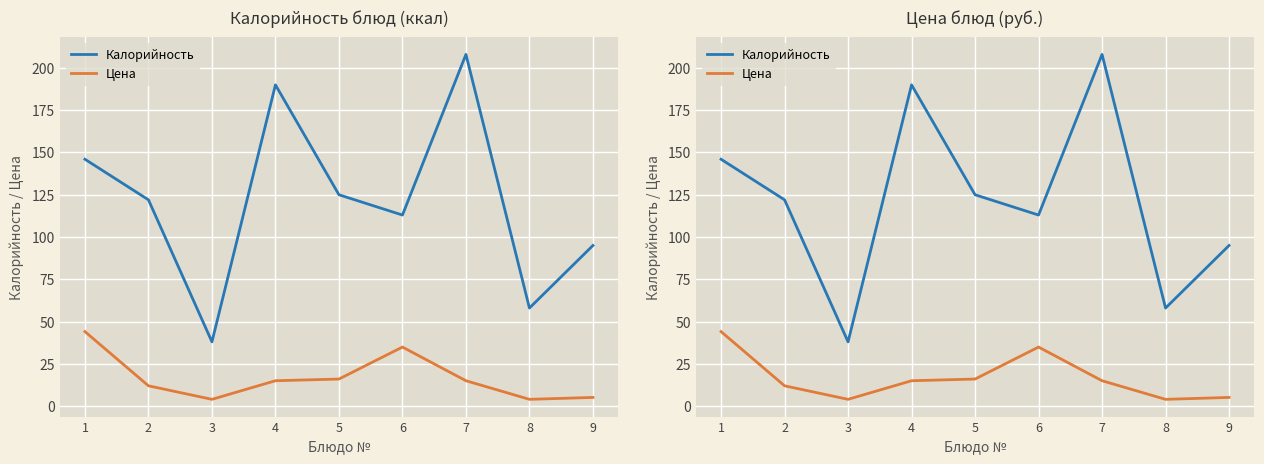

Is the value of Цена at 4 greater than the value of Калорийность at 3?

No